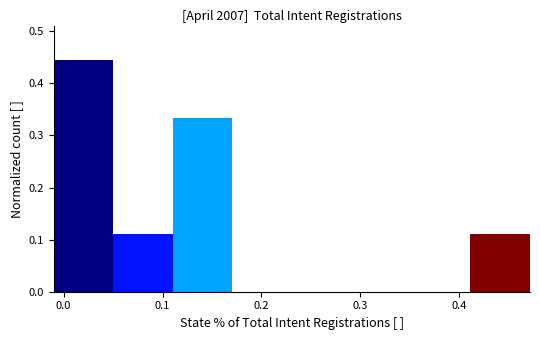

Which range on the x-axis has the tallest bar?

-0.01 to 0.05